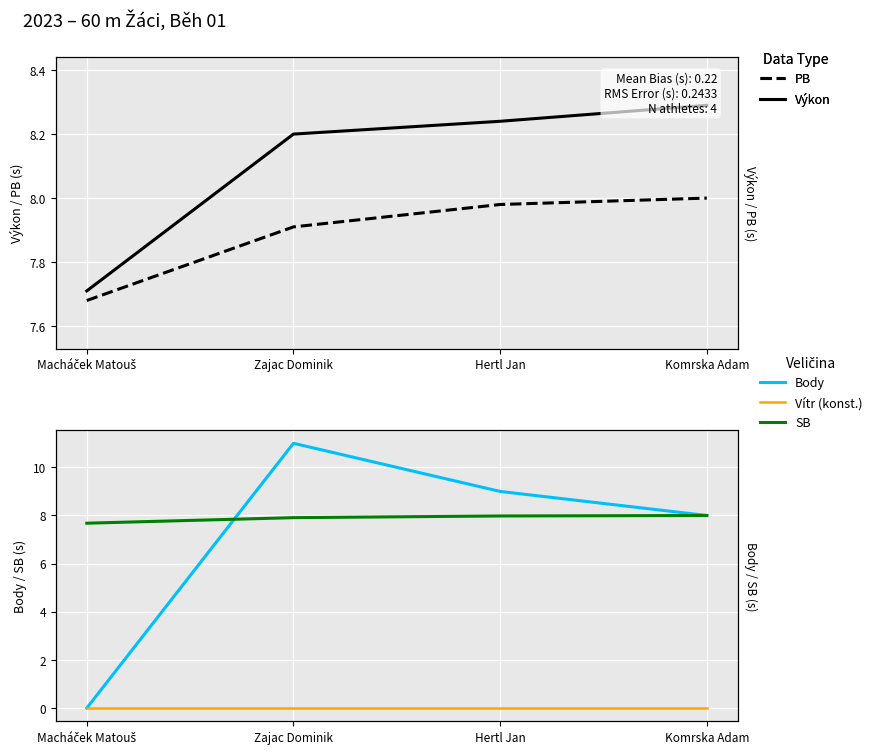

Rank the categories by PB value from lowest to highest.

Macháček Matouš, Zajac Dominik, Hertl Jan, Komrska Adam